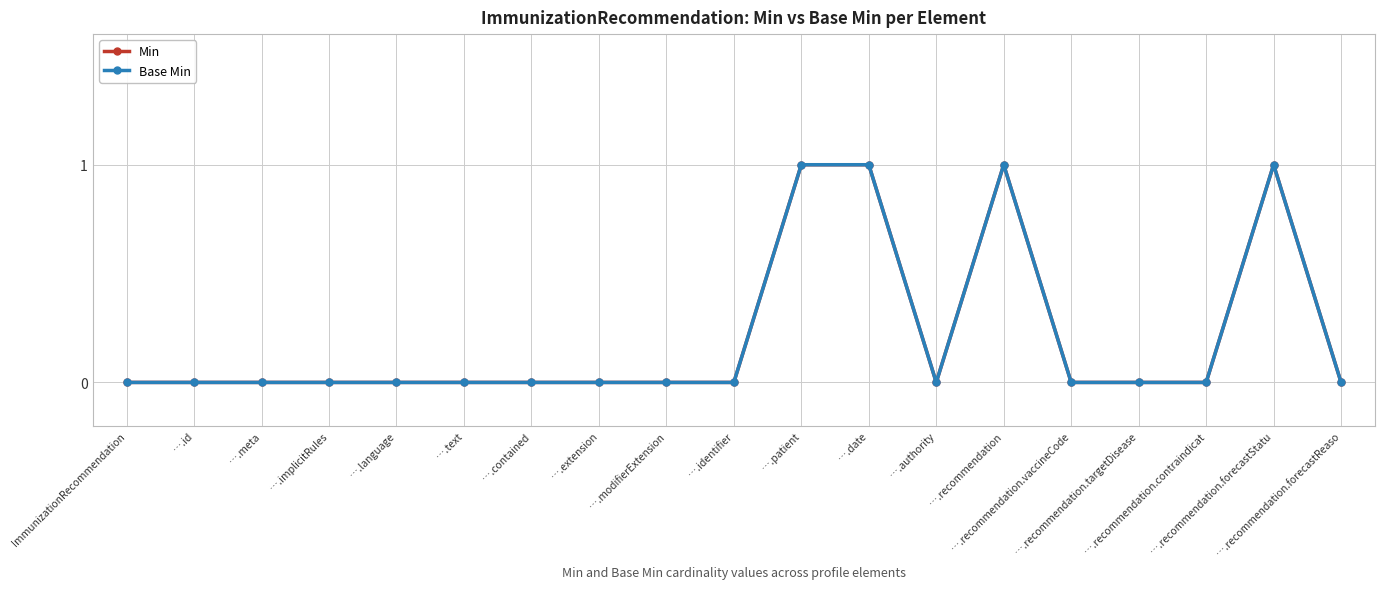

Reading left to right, list all the values displayed in this chart.

Min: 0	0	0	0	0	0	0	0	0	0	1	1	0	1	0	0	0	1	0
Base Min: 0	0	0	0	0	0	0	0	0	0	1	1	0	1	0	0	0	1	0